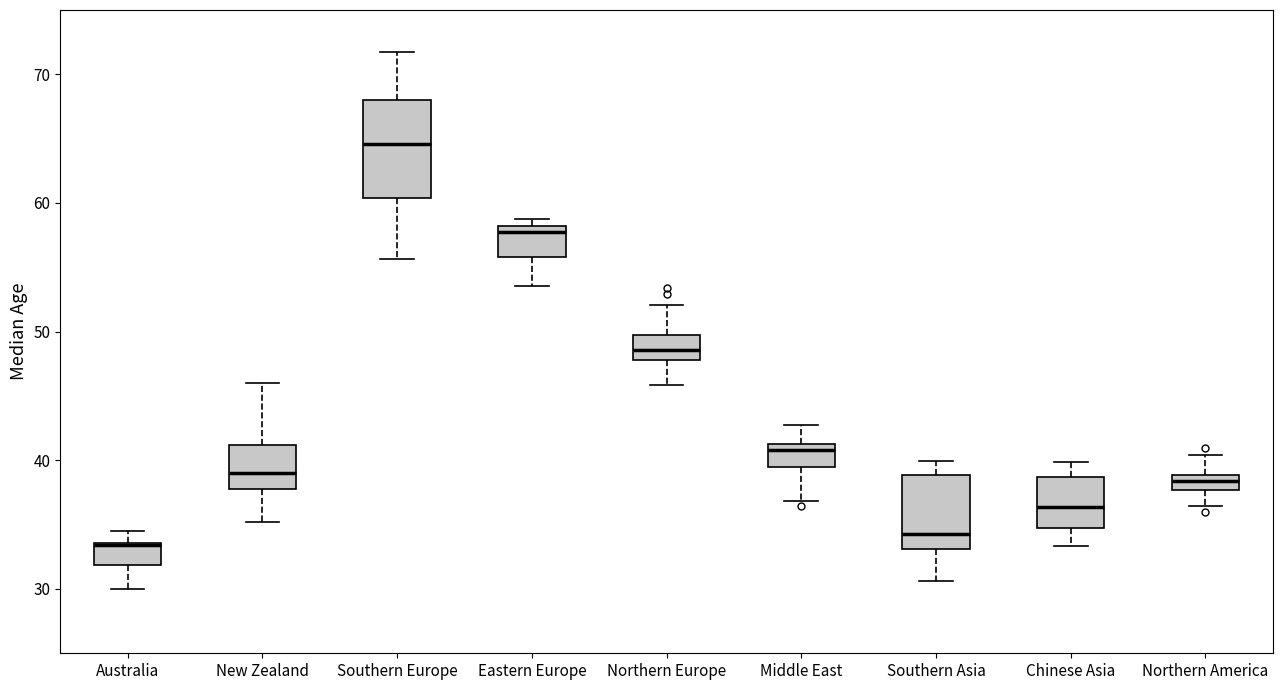

Where does the median line of the box for Australia sit on the y-axis? The values are not printed on the chart, so give them approximately, as read against the axis.

33